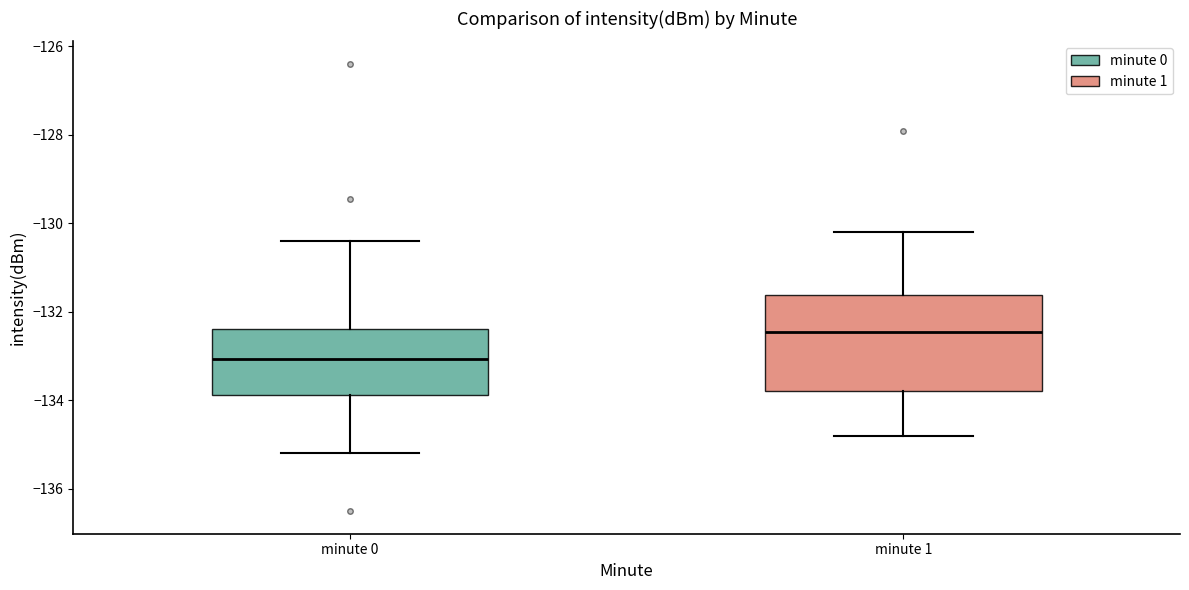

Comparing the boxes themselves (not the whiskers), which one is the tallest?

minute 1